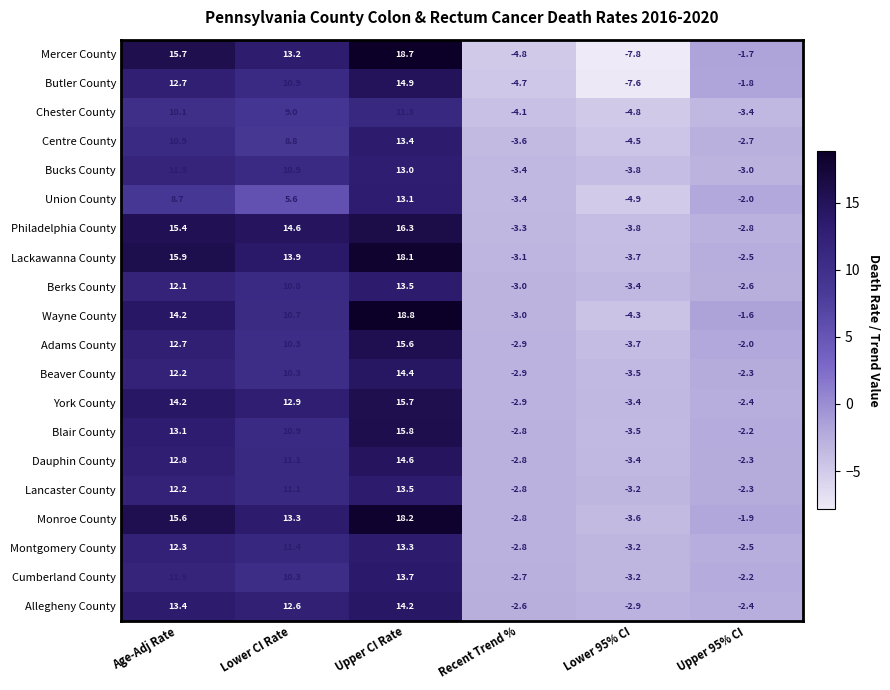

Which series has the largest total across all categories?

Monroe County